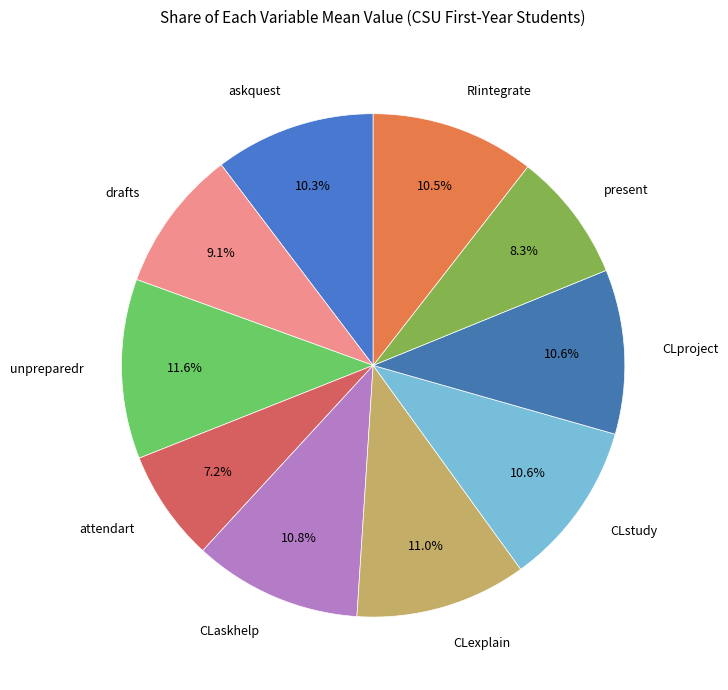

The CLproject slice represents 11% of the pie. True or false?

True